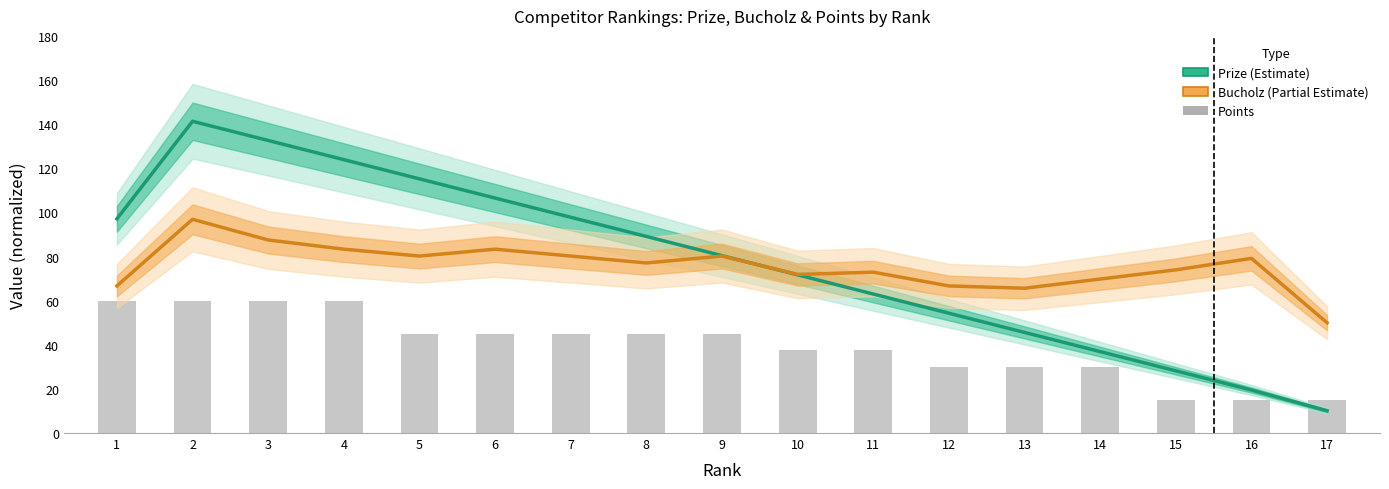

Which series has the widest spread of values?

Prize (Estimate)